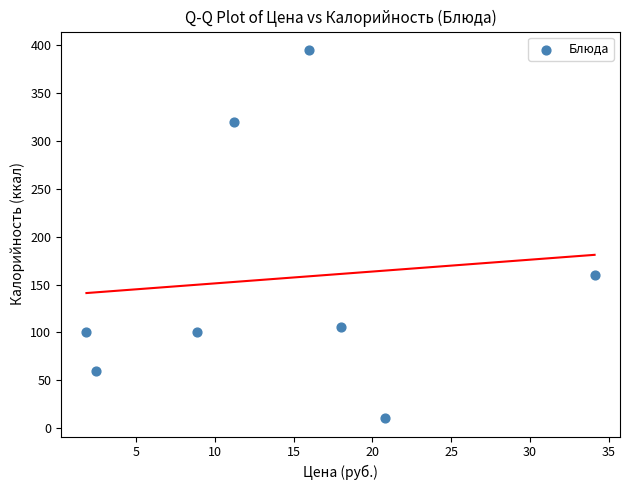

What is the range of Y values (max minus min)?

384.4